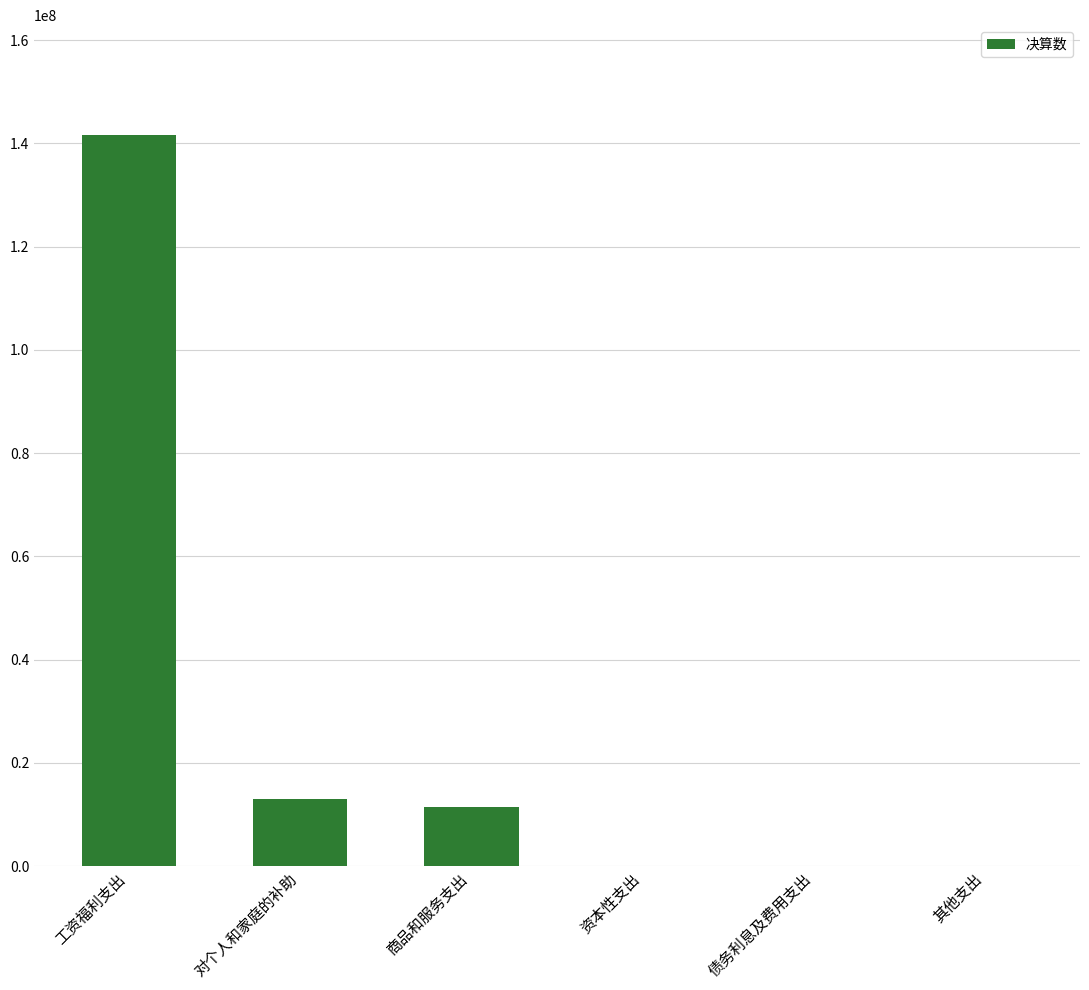

Where is the data nearest to the value 70818839?

对个人和家庭的补助